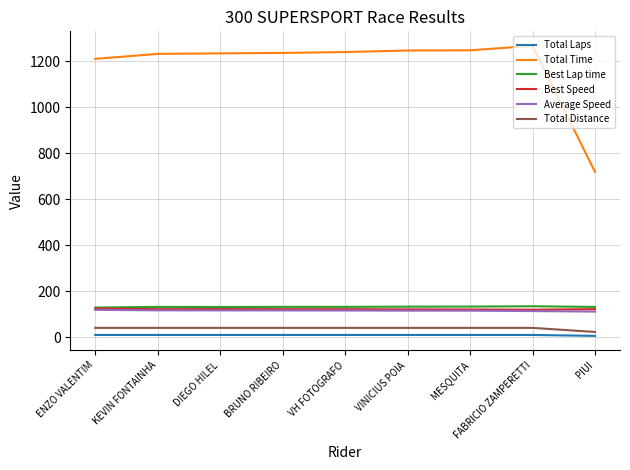

True or false: Total Distance and Average Speed intersect in this chart.

False